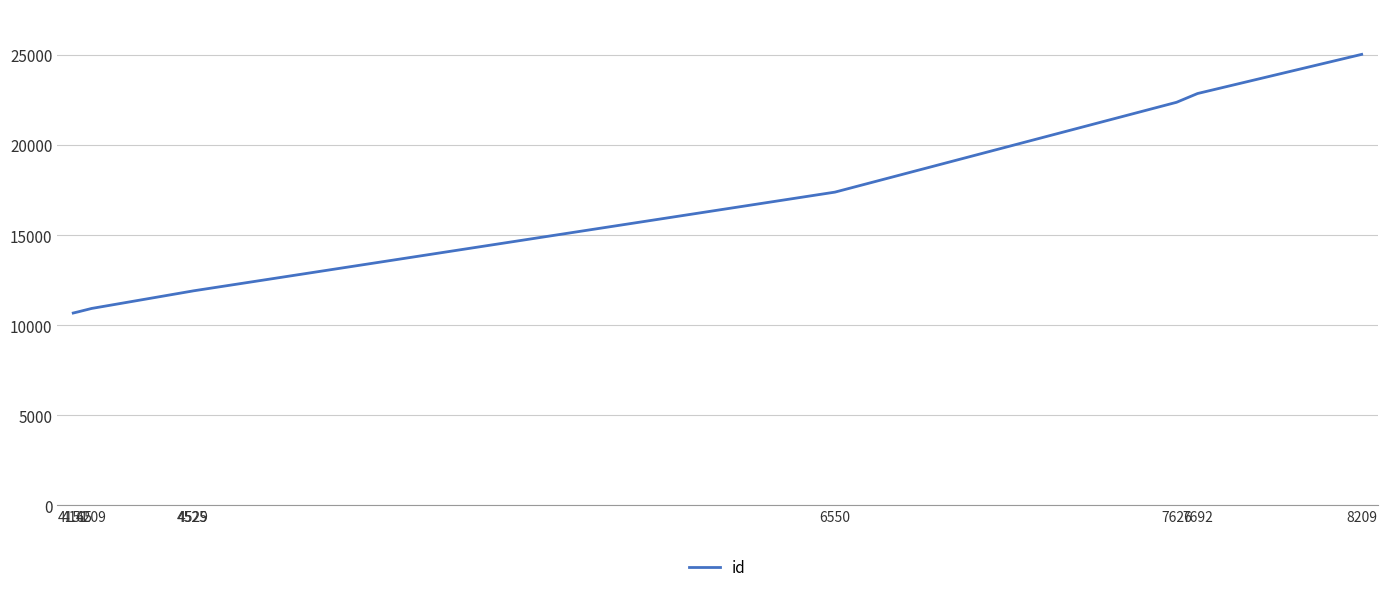

The value at 6550 is 17395. True or false?

True